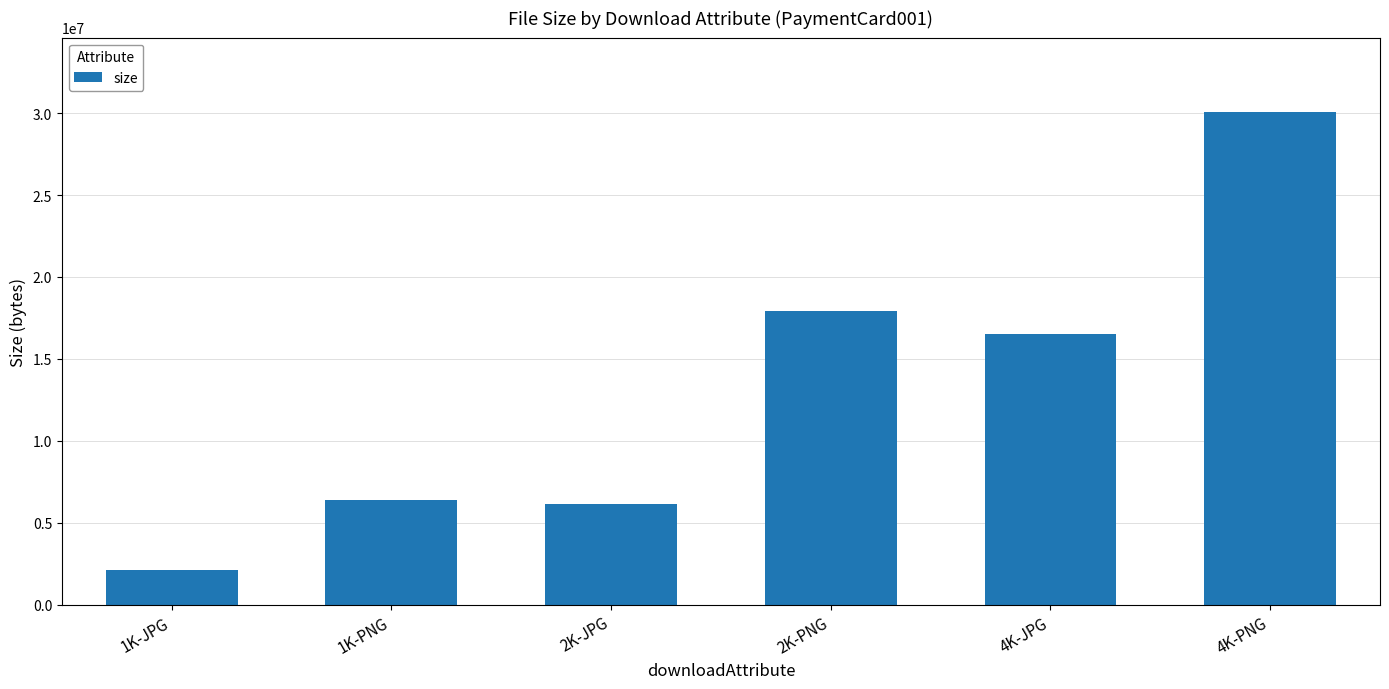

Reading left to right, extract all data points from this chart.

2132833	6360327	6123946	17894996	16504102	30097760